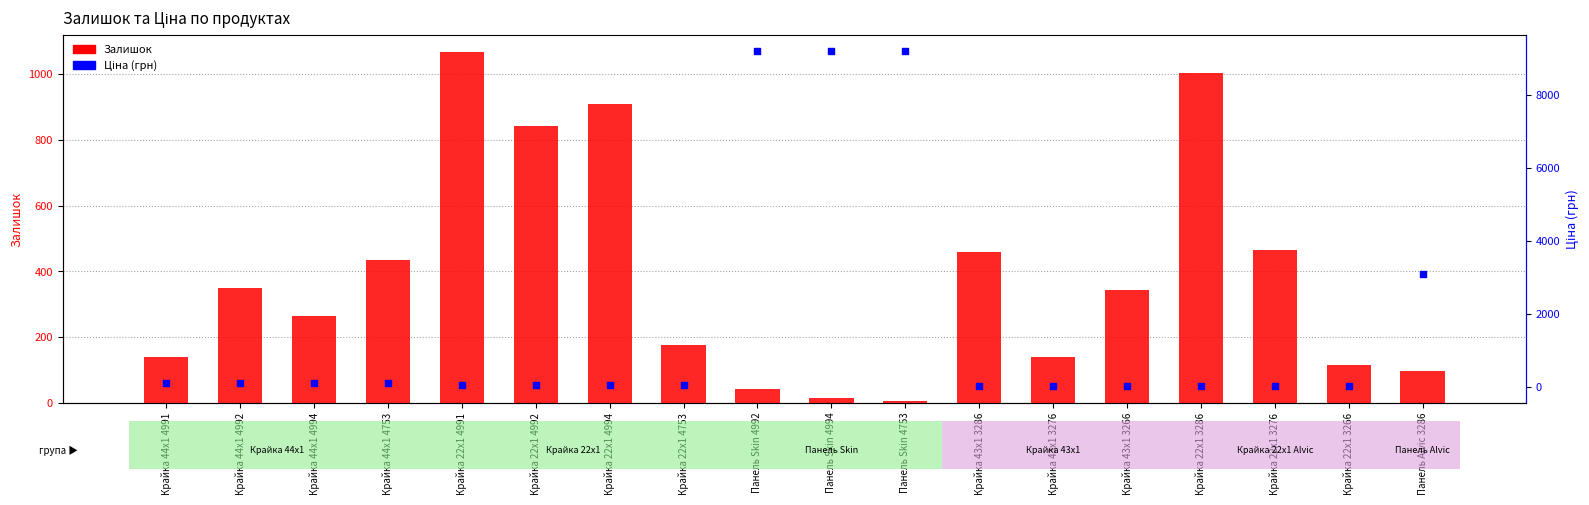

At which category is the sum across all series the highest?

Панель Skin 4992